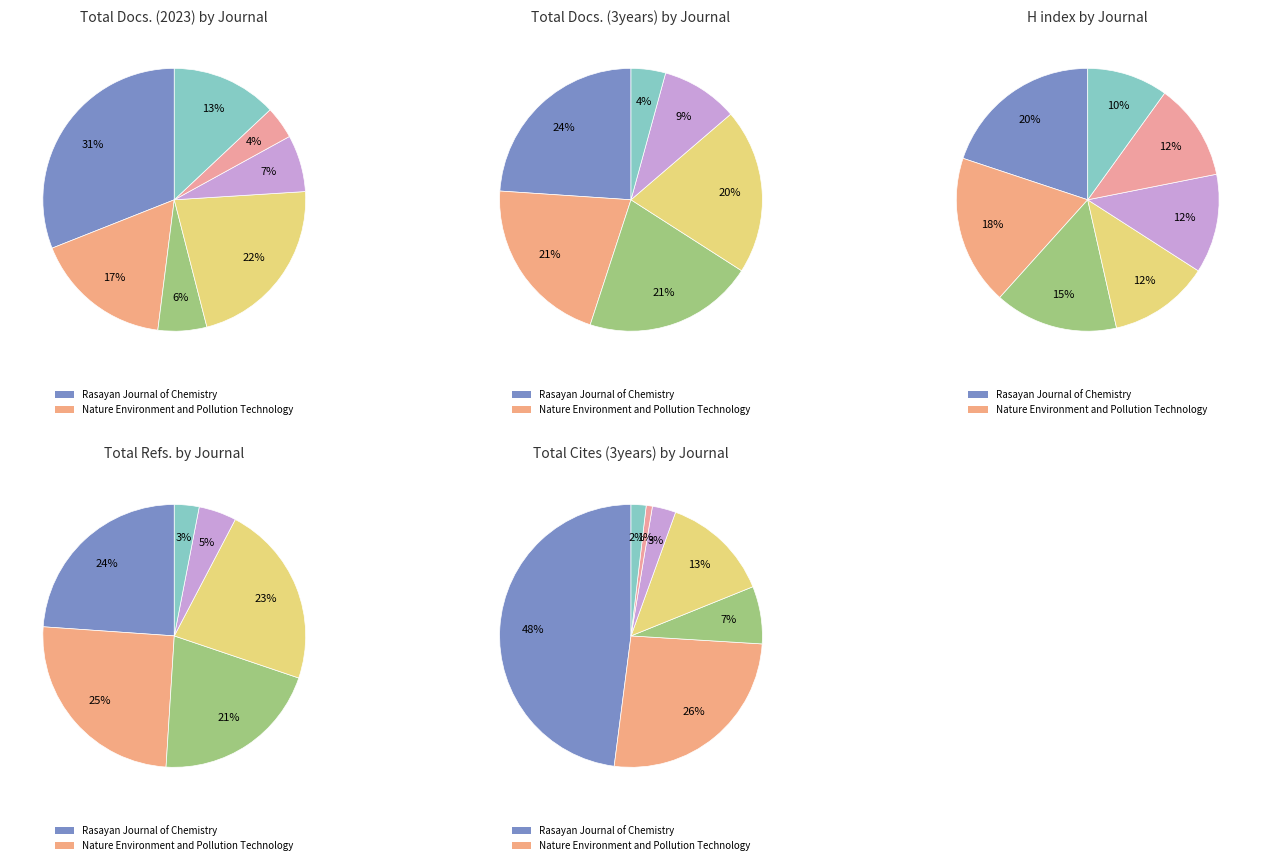

Rank the categories by Total Docs. (3years) value from lowest to highest.

Current Topics in Electrochemistry, Journal of Mines, Metals and Fuels, Water and Energy International, Research Journal of Chemistry and Environment, SSRG International Journal of Electrical Engineering, Nature Environment and Pollution Technology, Rasayan Journal of Chemistry